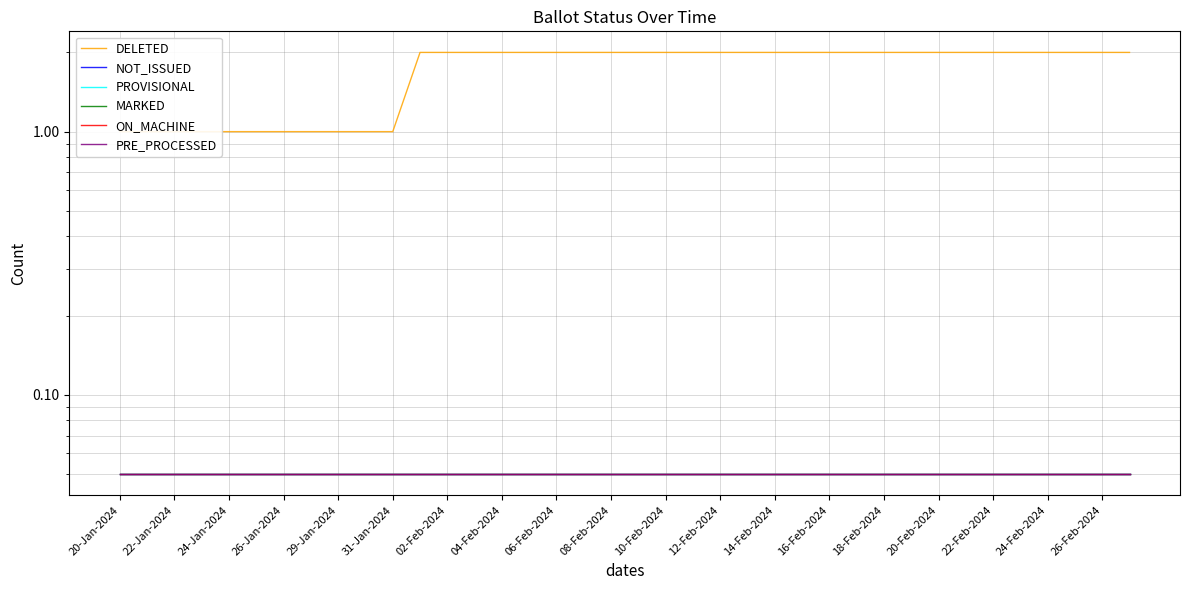

What is the approximate value of PROVISIONAL at 18-Feb-2024?

0.1